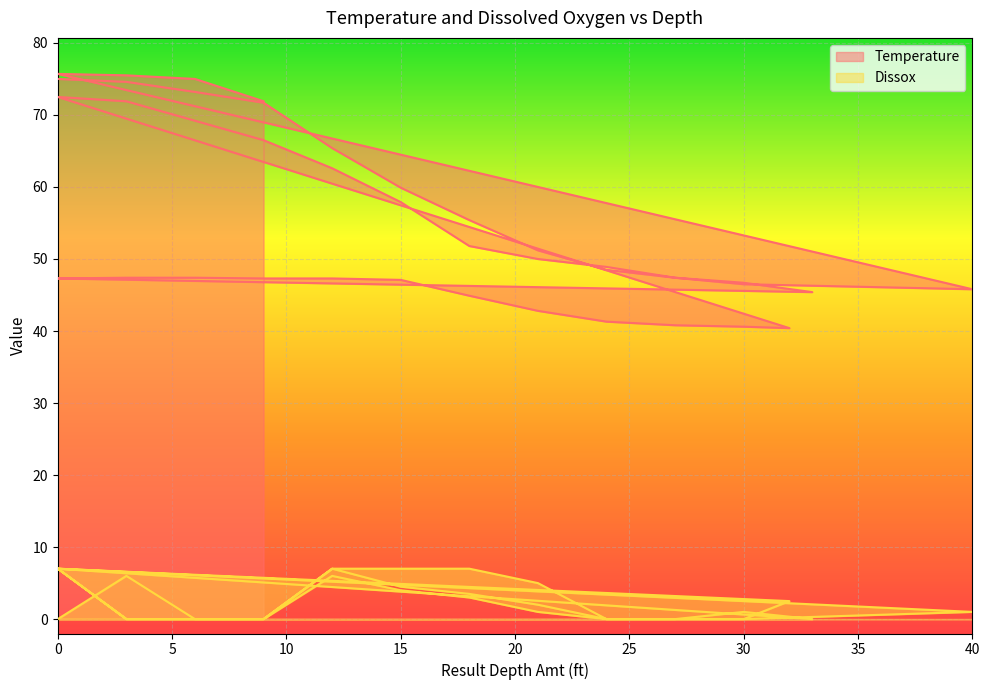

What are all the series names shown in the legend?

Temperature, Dissox